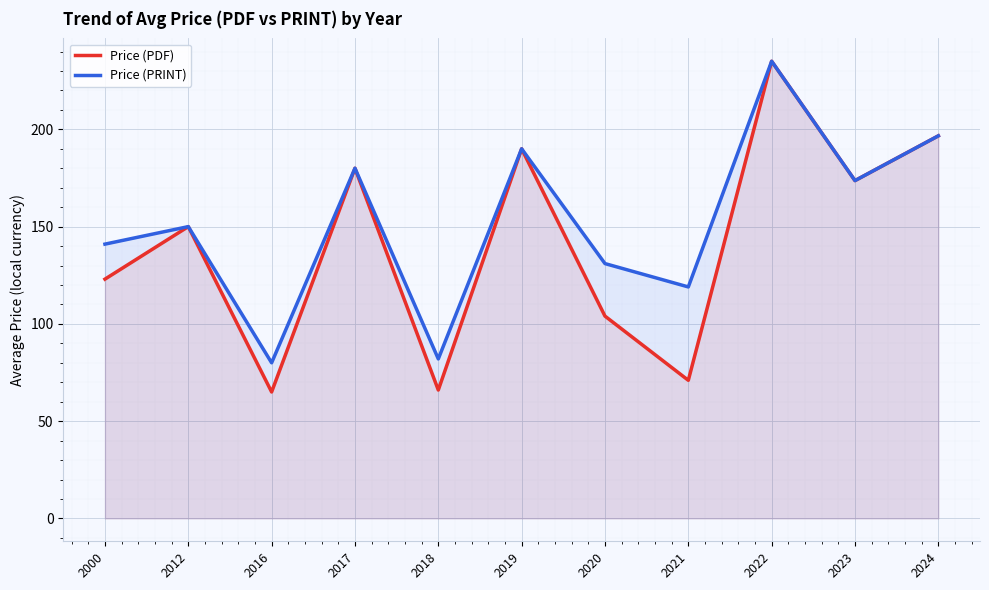

How many data points in Price (PRINT) are less than 150?

5